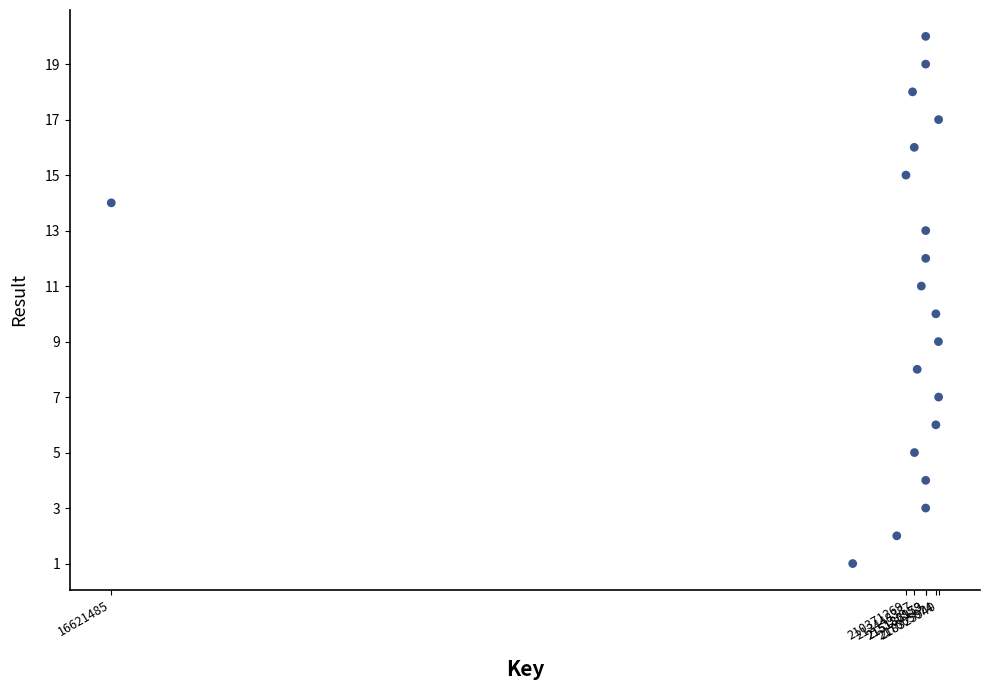

What is the range of Y values (max minus min)?

19